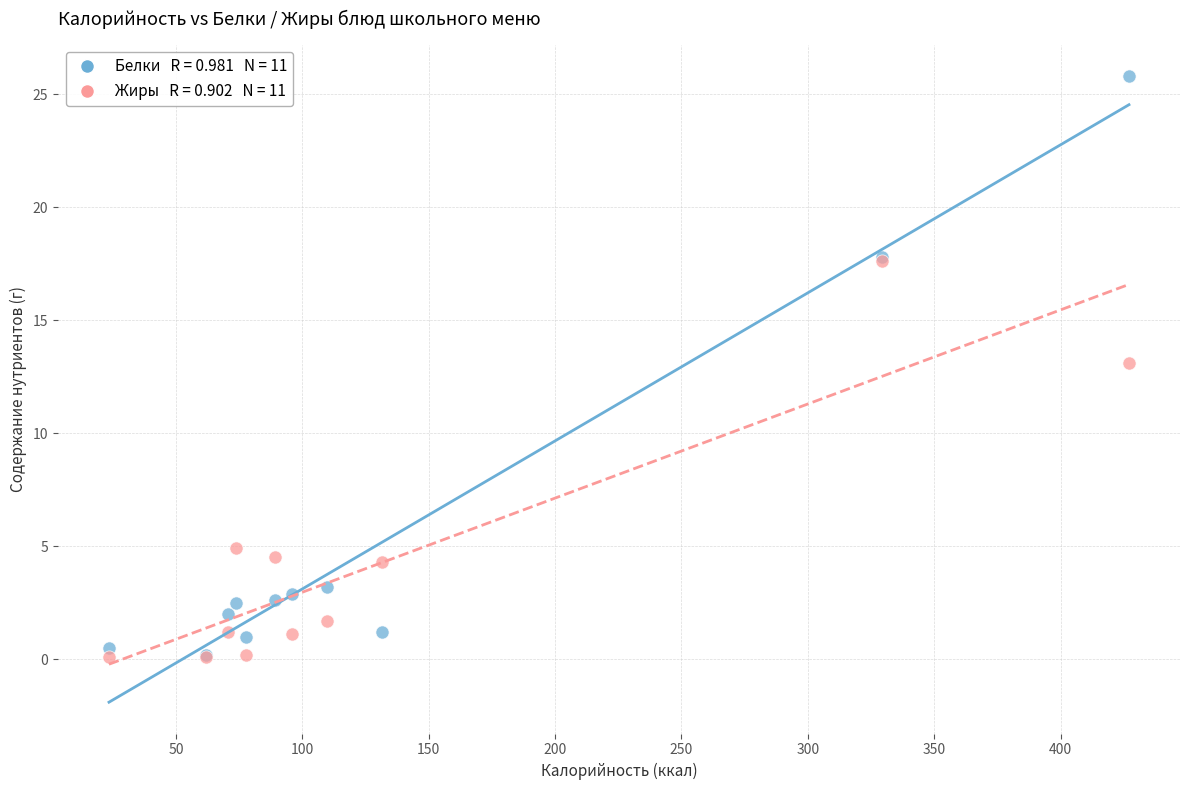

Across all series, what Y value is closest to 12?

13.1